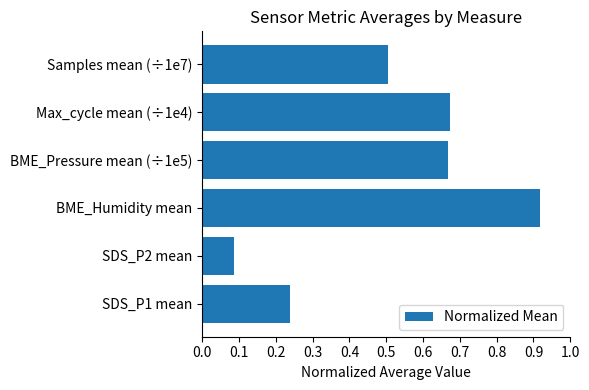

The chart shows a value of 0.4 at SDS_P1 mean. True or false?

False